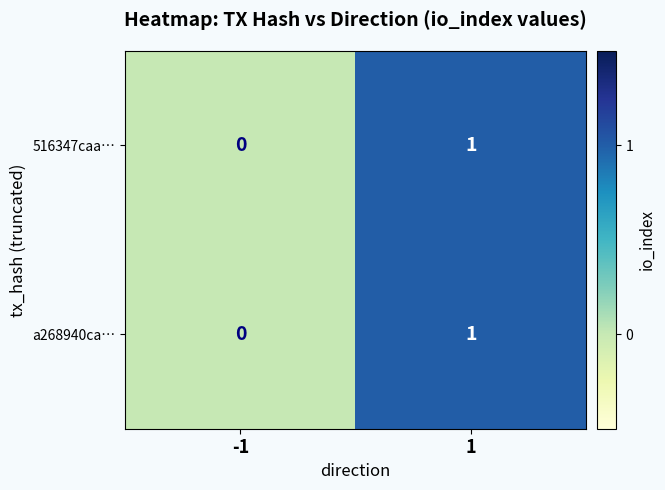

Is it true that a268940ca… equals 1 at 1?

True